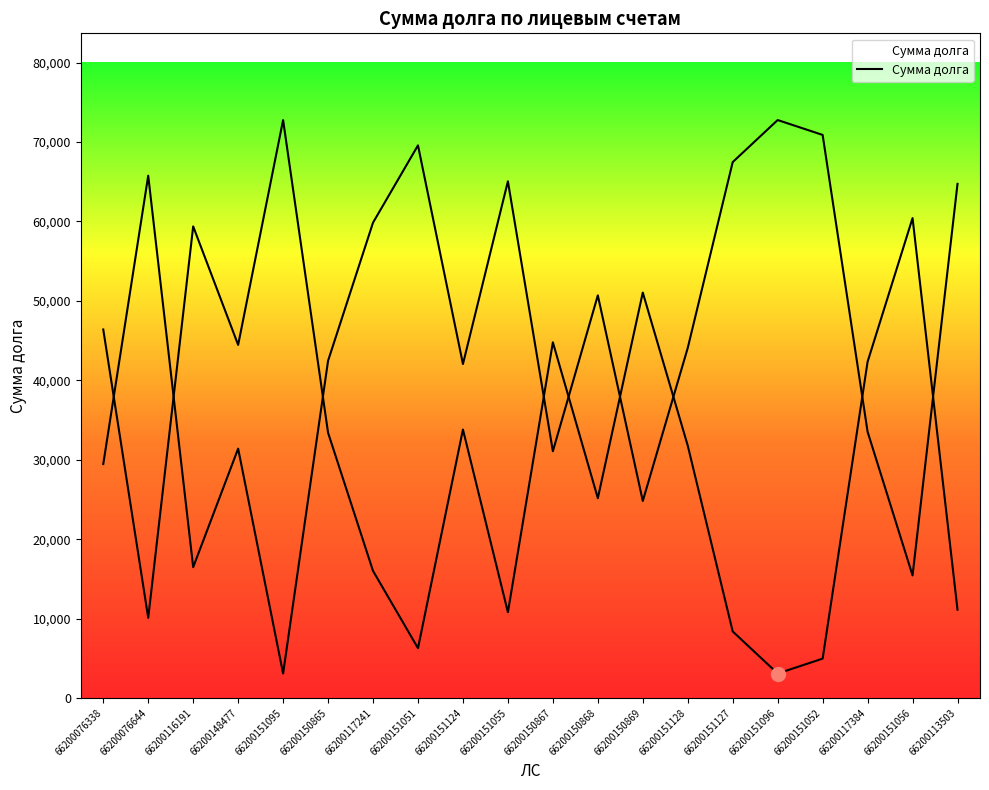

Reading left to right, what are all the values shown in this chart?

66200076338=46397.0	66200076644=10093.7	66200116191=59376.5	66200148477=44456.3	66200151095=72765.0	66200150865=33399.6	66200117241=16003.8	66200151051=6276.8	66200151124=33802.9	66200151055=10801.6	66200150867=44783.5	66200150868=25160.7	66200150869=51043.7	66200151128=31775.0	66200151127=8381.6	66200151096=3088.3	66200151052=4962.8	66200117384=42334.1	66200151056=60419.5	66200113503=11121.7